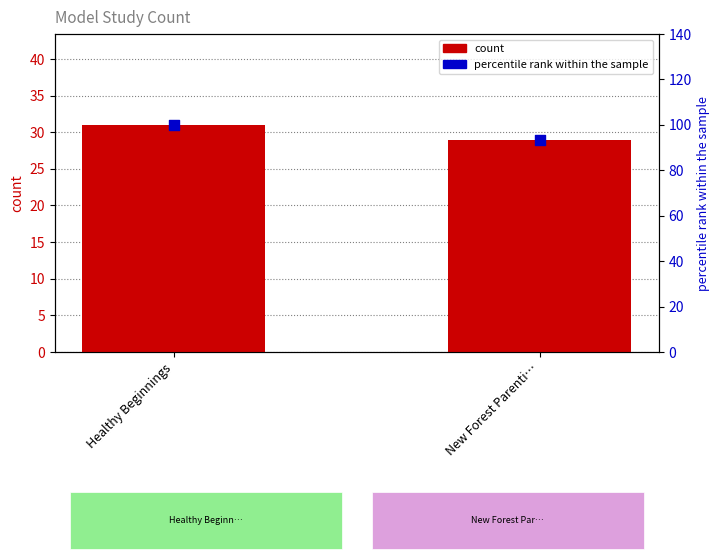

Is the value of percentile rank within the sample at Healthy Beginnings greater than the value of count at New Forest Parenti…?

Yes